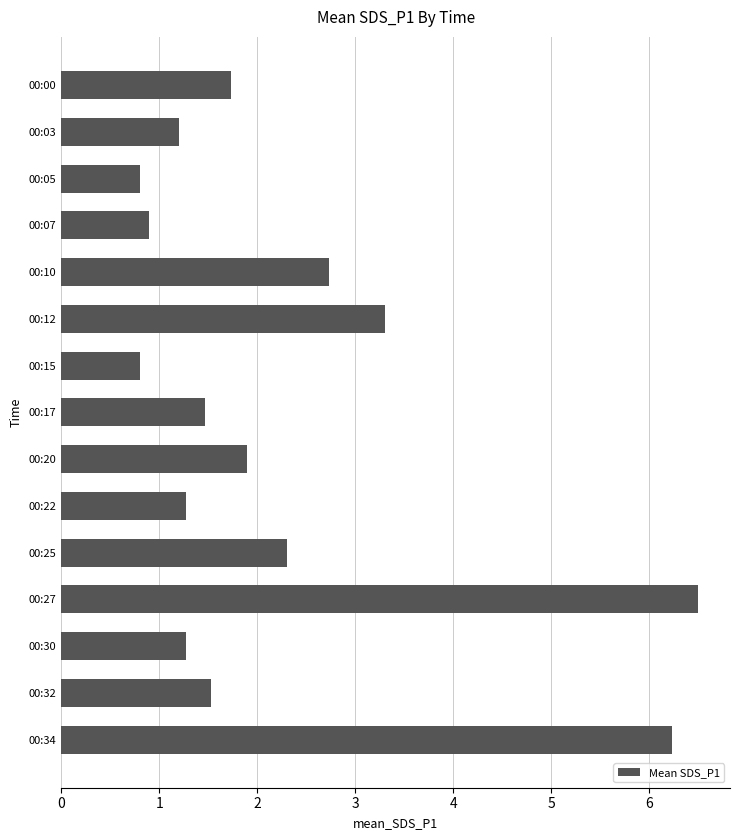

Does the chart contain any negative values?

No